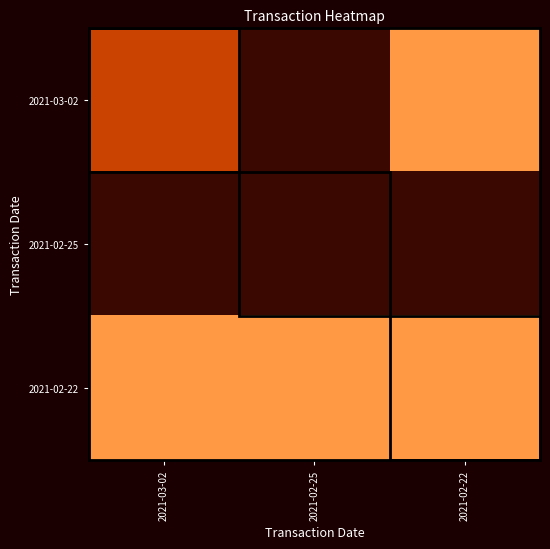

Which series changed the most between 2021-02-25 and 2021-02-22?

2021-03-02